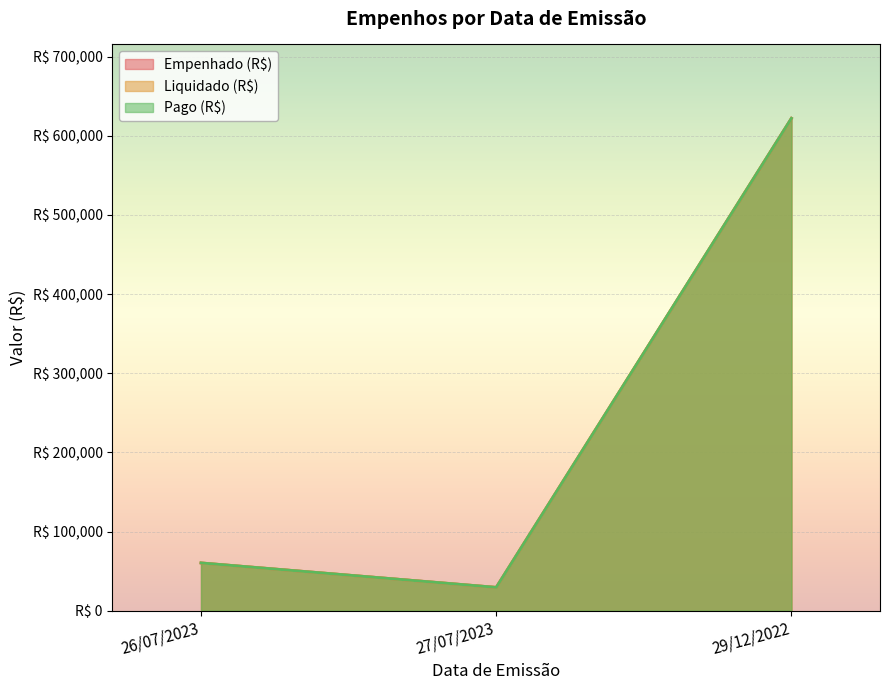

Reading left to right, list all the values displayed in this chart.

Empenhado (R$): 26/07/2023=60359.6	27/07/2023=29468.0	29/12/2022=622127.5
Liquidado (R$): 26/07/2023=60359.6	27/07/2023=29468.0	29/12/2022=622127.5
Pago (R$): 26/07/2023=60359.6	27/07/2023=29468.0	29/12/2022=622127.5